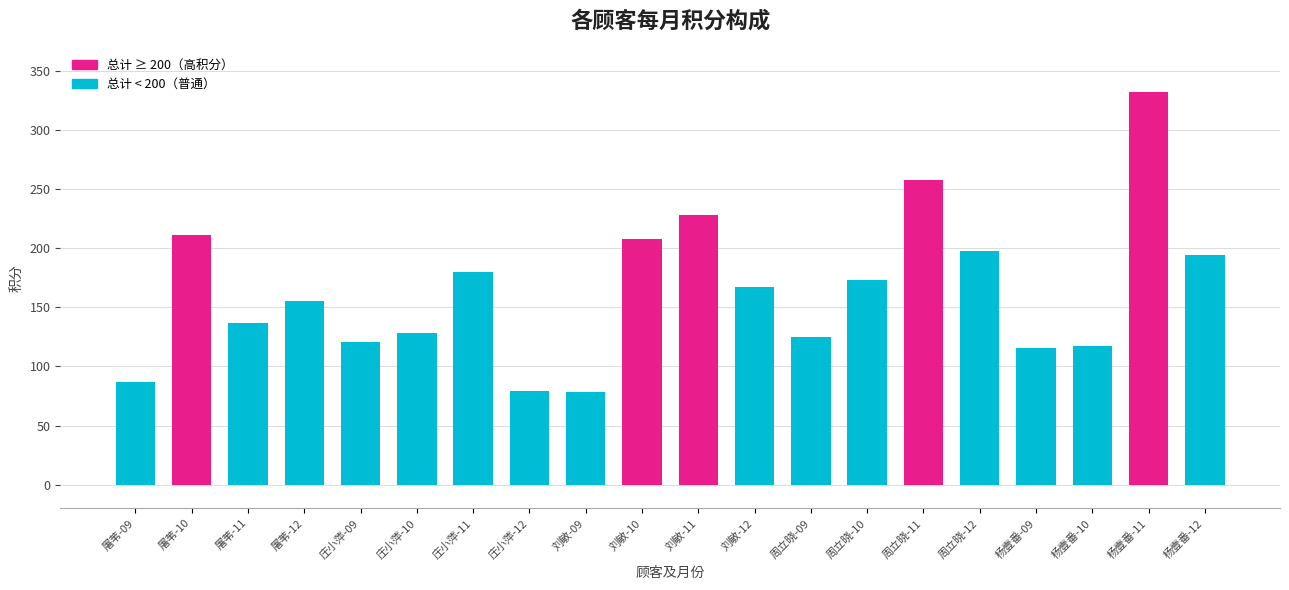

True or false: the data shows 264 at 刘敏-12.

False